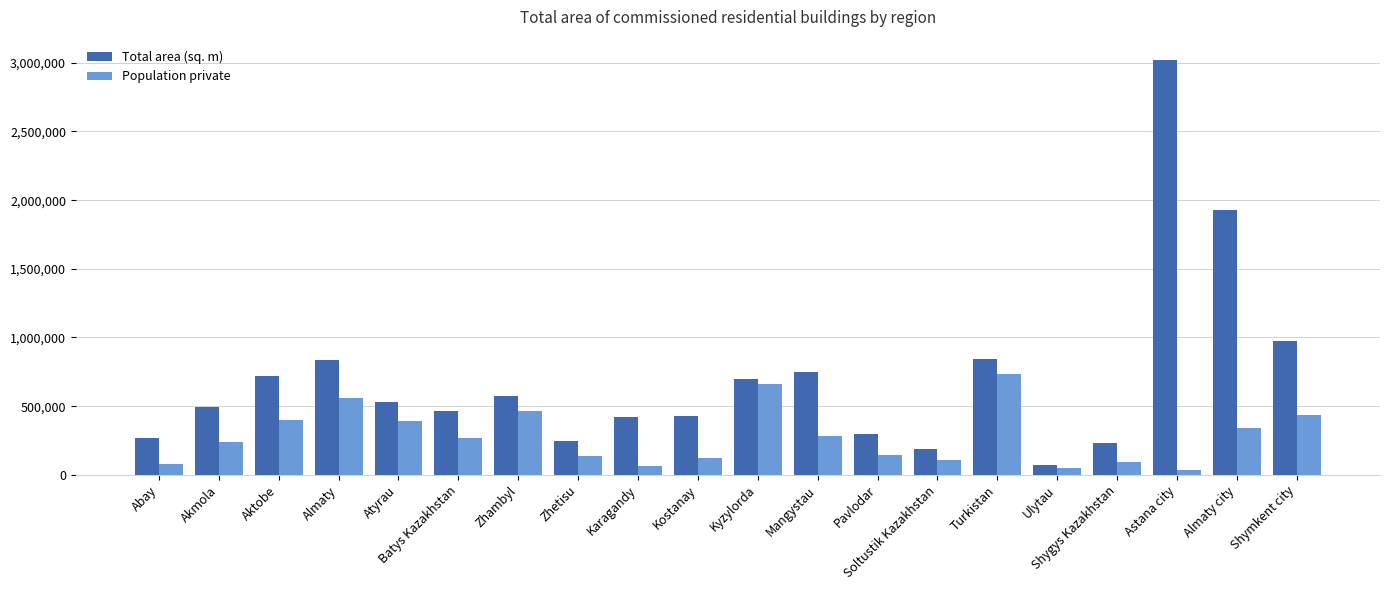

What is the total value across all series at Karagandy?

485748